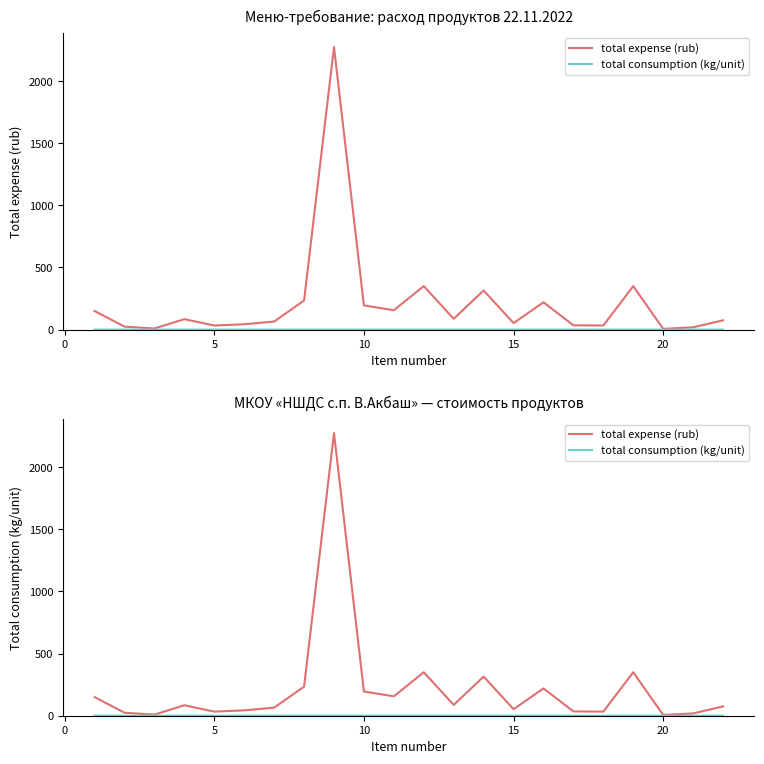

What is the sum of all total expense (rub) values?

4809.6